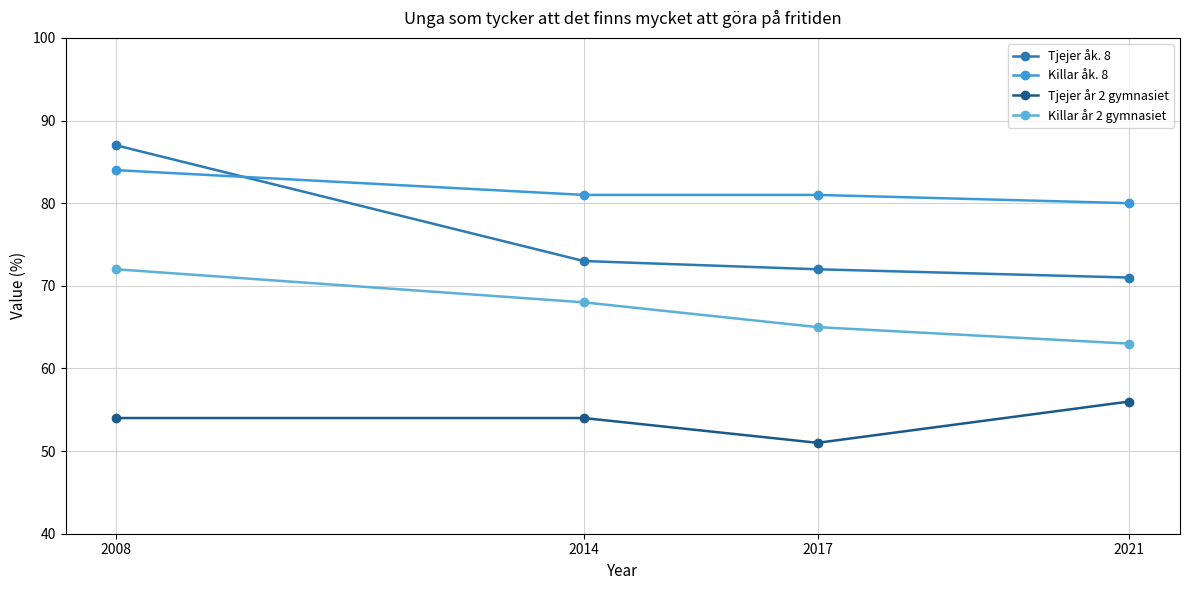

Rank the series by their maximum value, from lowest to highest.

Tjejer år 2 gymnasiet, Killar år 2 gymnasiet, Killar åk. 8, Tjejer åk. 8